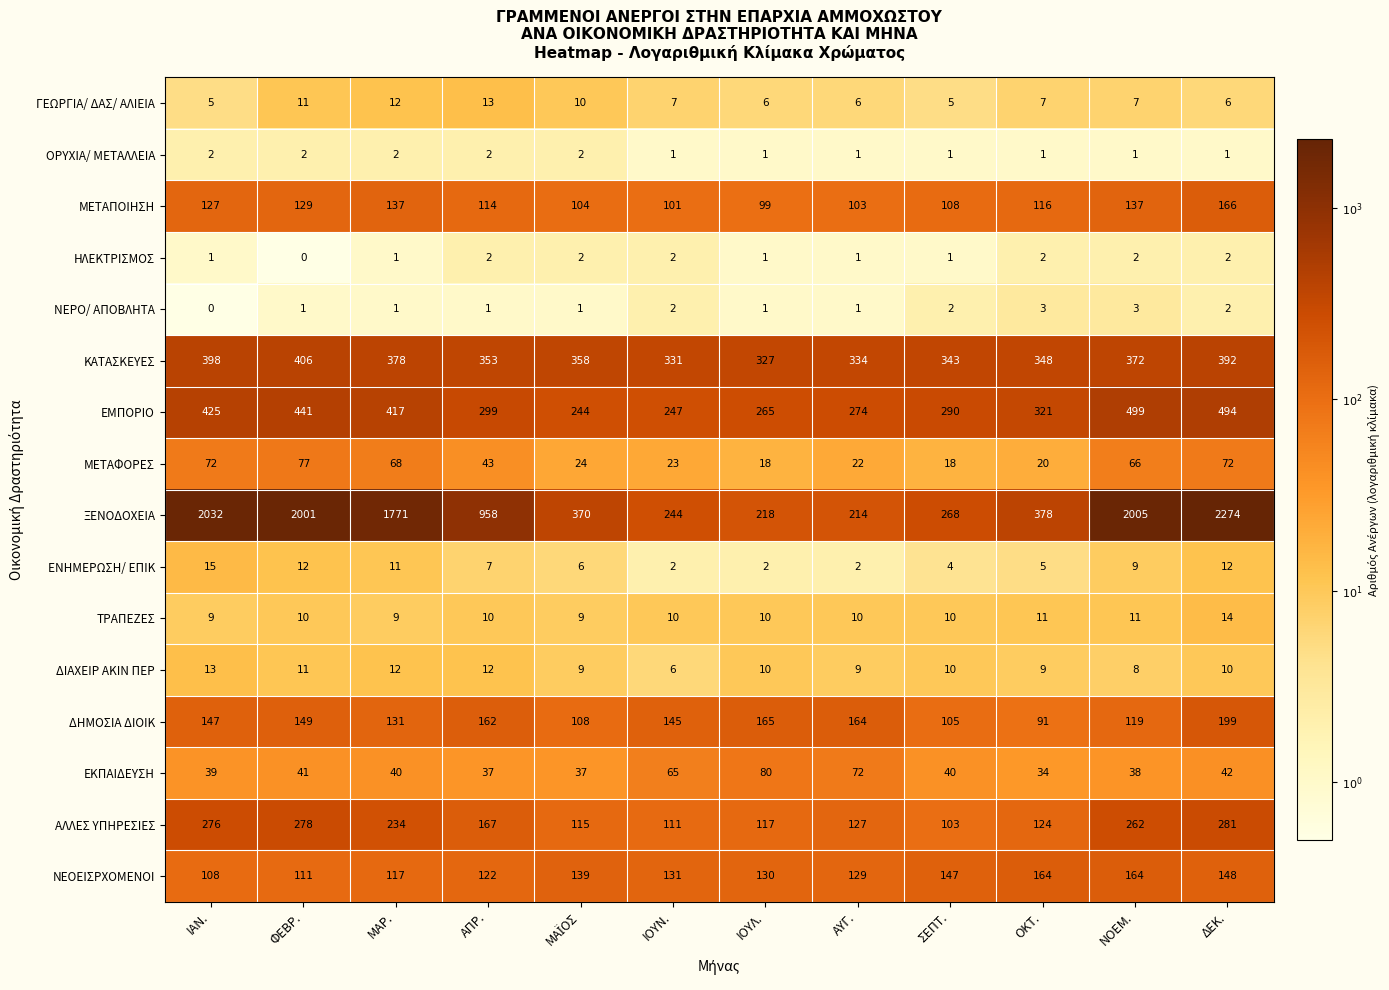

What is the difference between the highest and lowest values at ΙΑΝ.?

2032